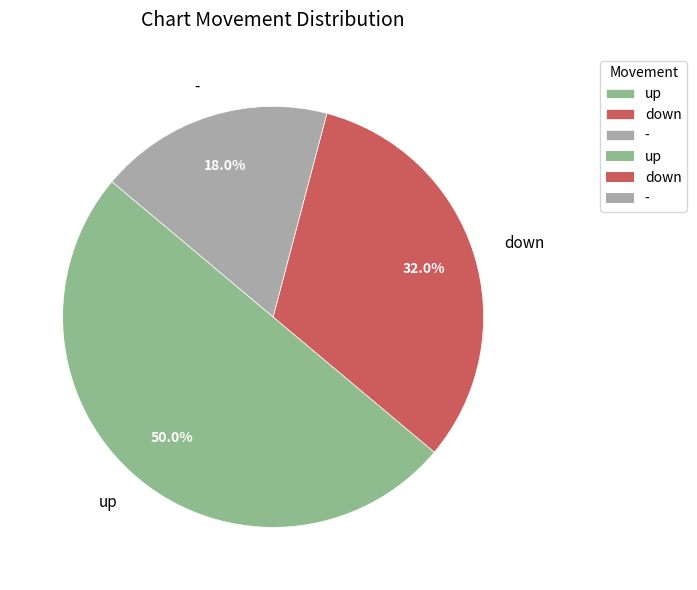

What is the largest slice in the pie chart?

up